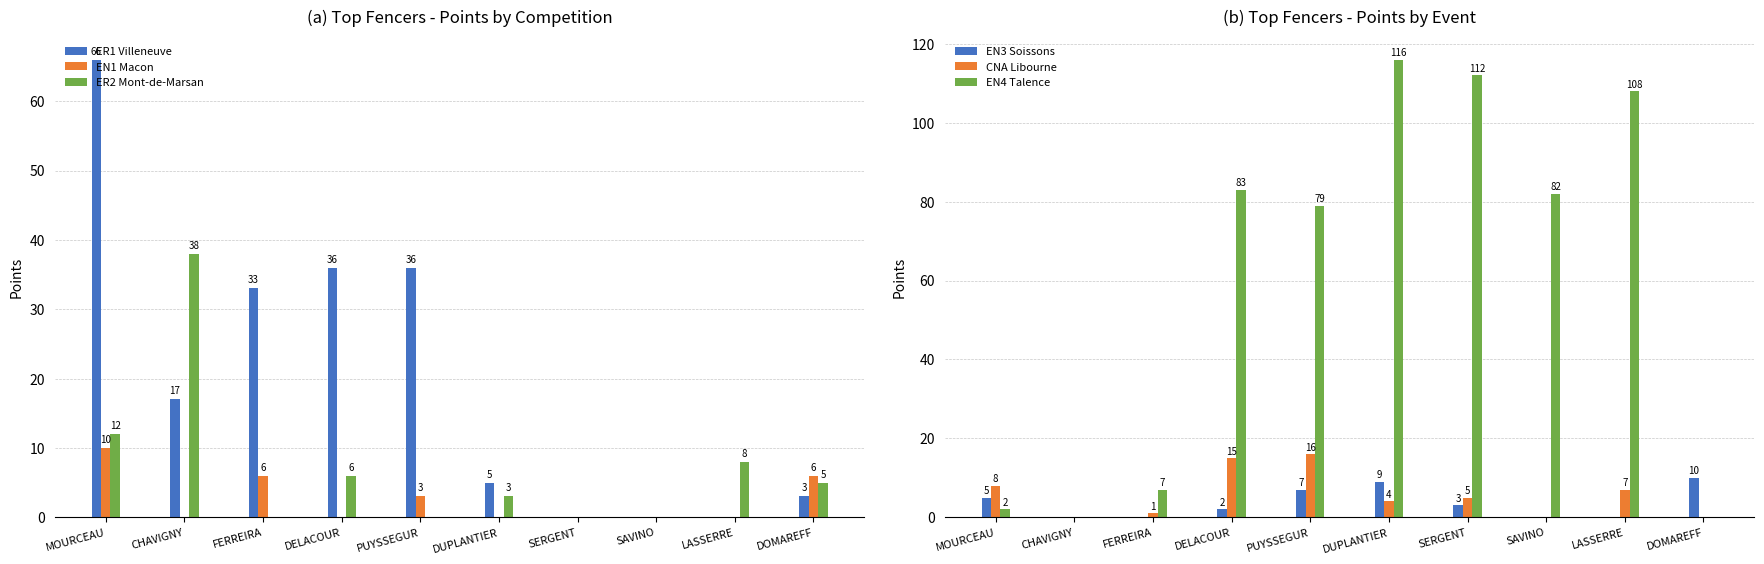

What is the sum of all ER2 Mont-de-Marsan values?

72